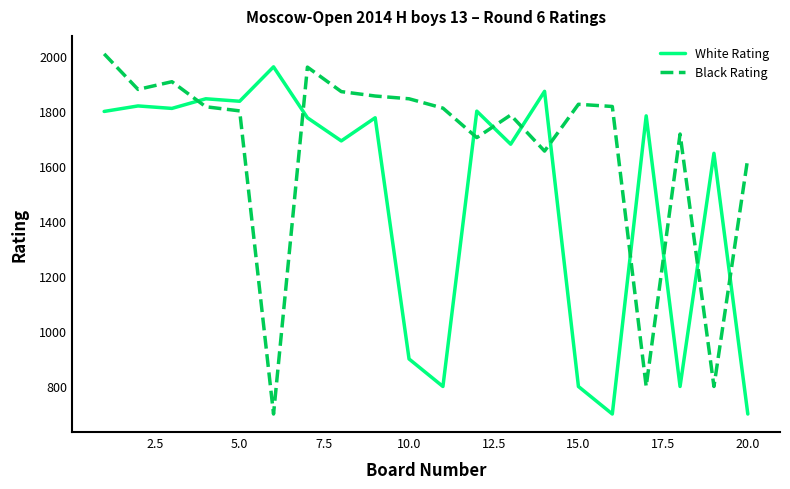

True or false: Black Rating and White Rating cross at least once.

True